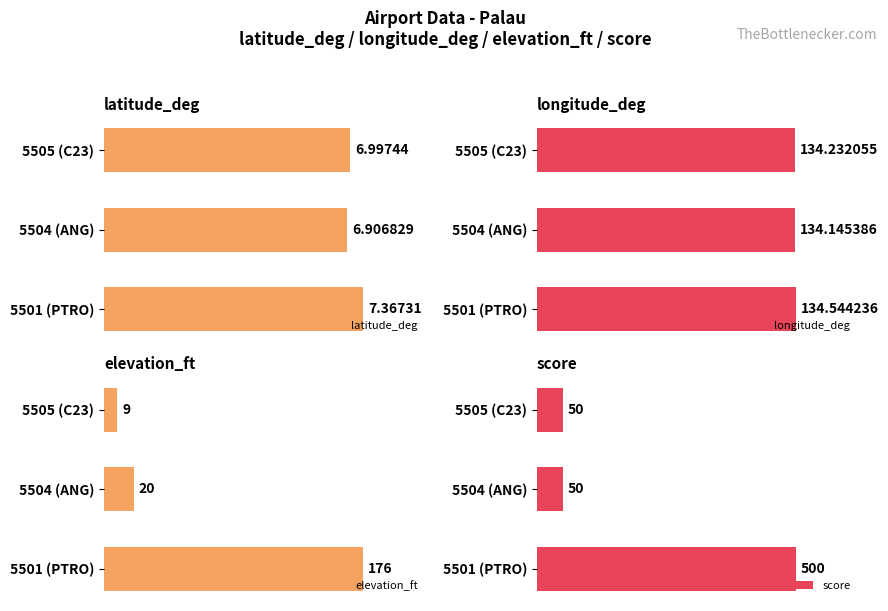

At which label does score reach its peak?

5501 (PTRO)